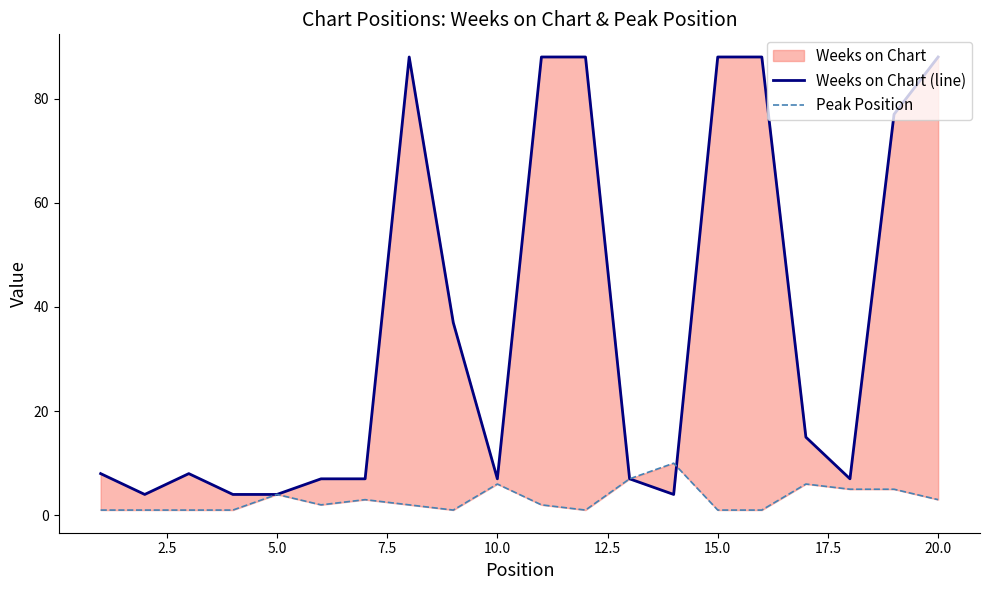

What is the smallest value displayed?

1